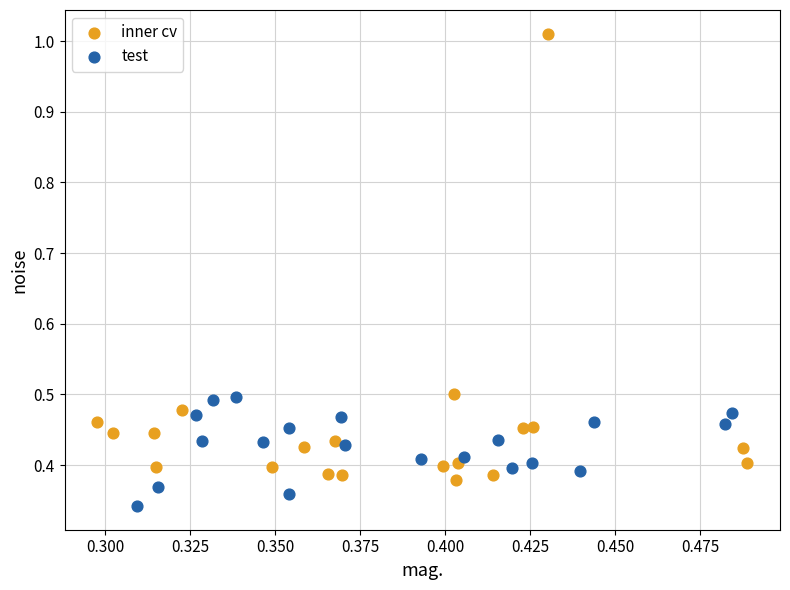

Which series has the widest spread of Y values?

inner cv